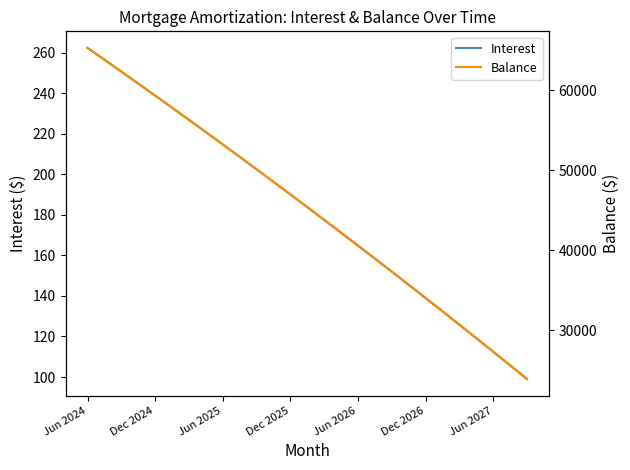

Reading left to right, extract all data points from this chart.

Interest: 262.5	258.6	254.7	250.8	246.8	242.9	238.9	234.9	230.9	226.9	222.9	218.9	214.8	210.7	206.7	202.6	198.4	194.3	190.1	186.0	181.8	177.6	173.4	169.1	164.9	160.6	156.3	152.0	147.7	143.3	139.0	134.6	130.2	125.8	121.4	117.0	112.5	108.0	103.5	99.0
Balance: 65324.0	64339.0	63350.0	62357.0	61360.0	60359.0	59354.0	58345.0	57332.0	56315.0	55294.0	54269.0	53240.0	52207.0	51170.0	50129.0	49084.0	48035.0	46981.0	45923.0	44861.0	43795.0	42725.0	41650.0	40571.0	39488.0	38401.0	37309.0	36213.0	35113.0	34008.0	32899.0	31786.0	30668.0	29546.0	28419.0	27288.0	26152.0	25012.0	23867.0